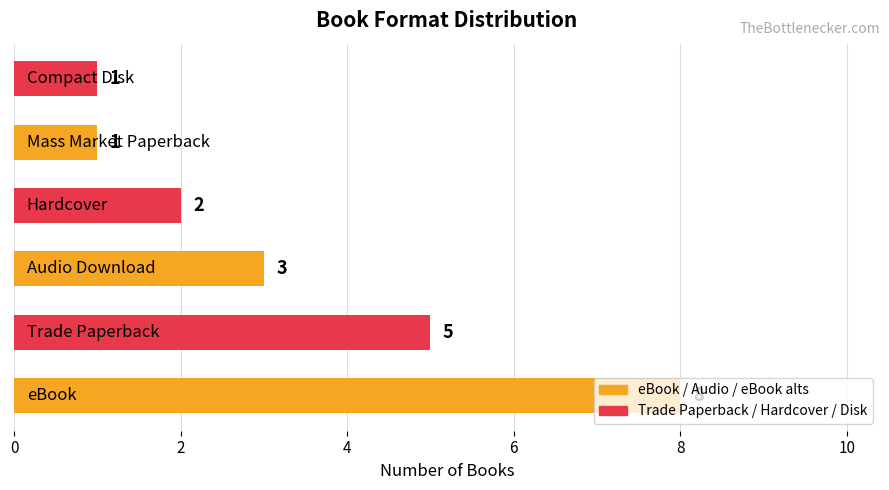

How many distinct data groups are displayed?

1